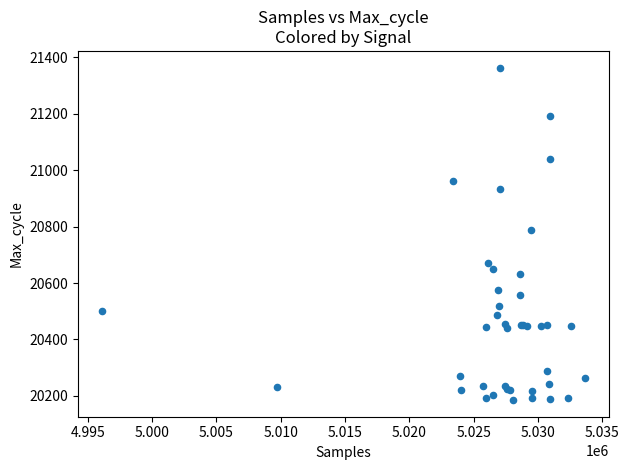

What Y value in the scatter plot is closest to 20774?

20788